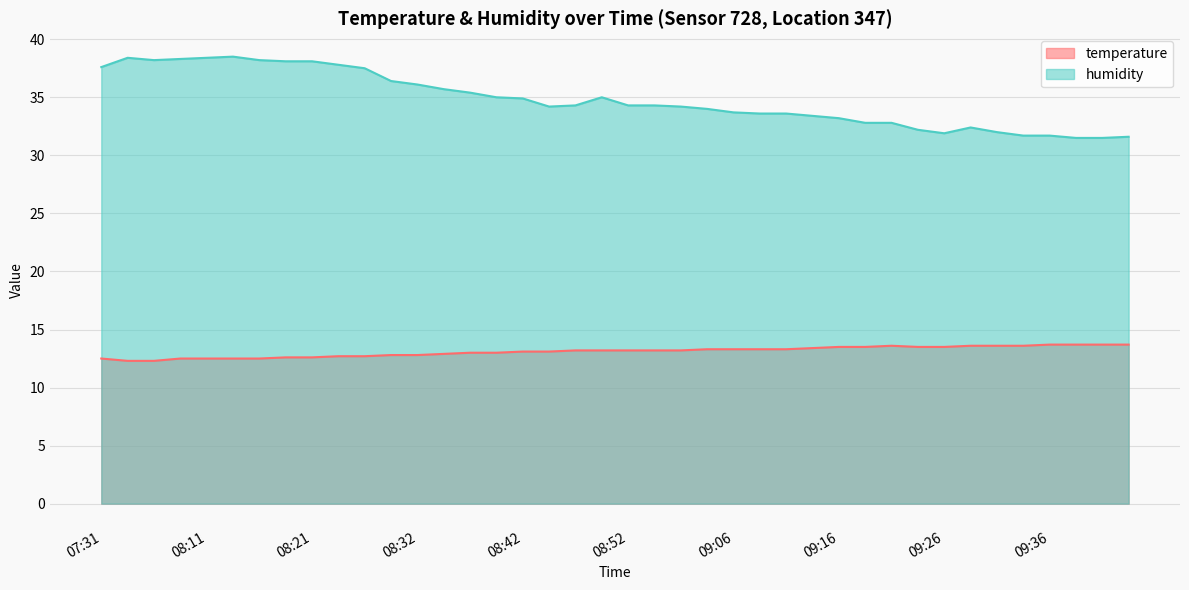

Between 08:34 and 09:13, which series saw the biggest shift?

humidity